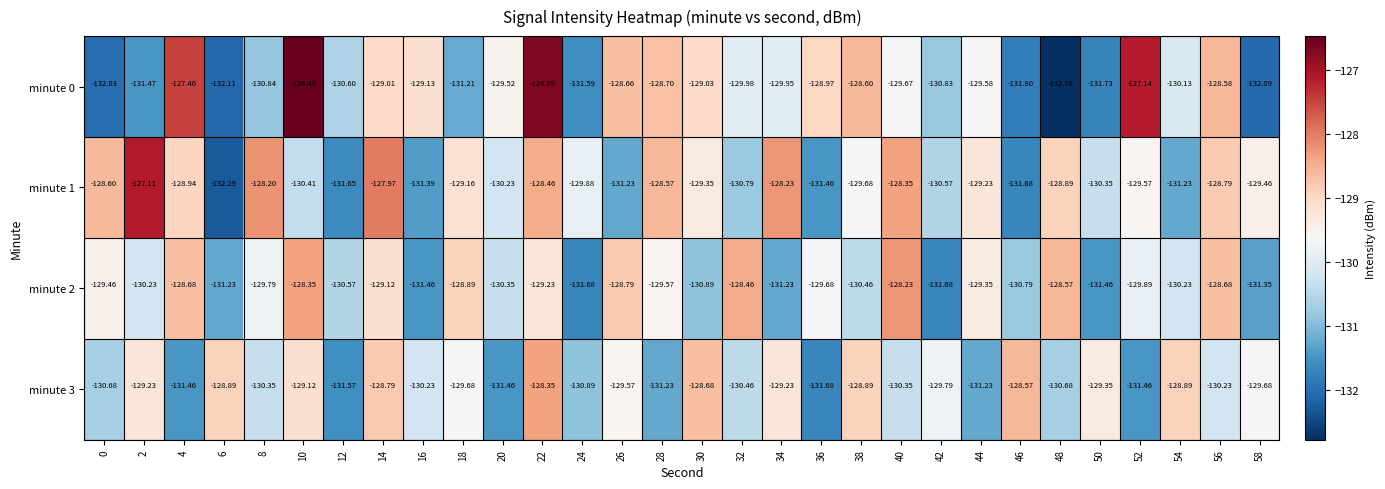

Between 6 and 46, which series saw the biggest shift?

minute 1